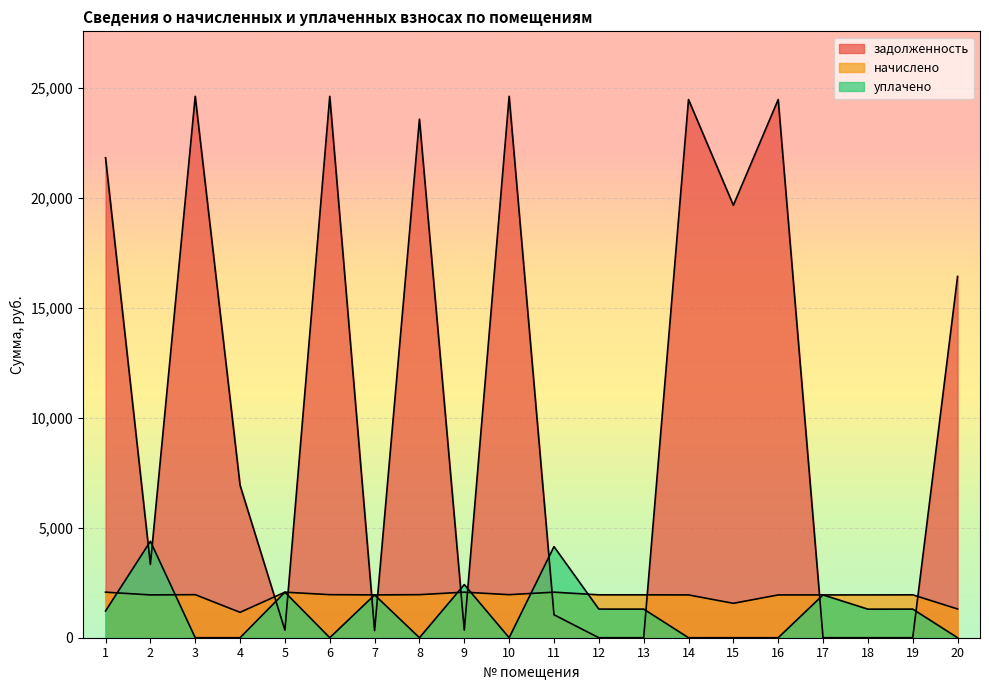

How many categories are shown in the chart?

20